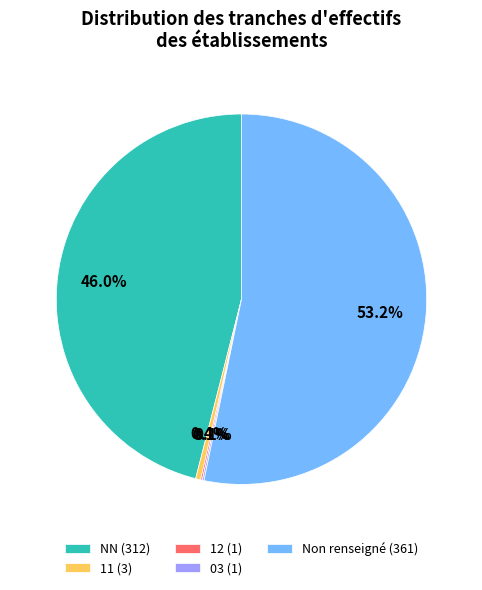

What is the ratio of the value at NN (312) to the value at Non renseigné (361)?

0.9